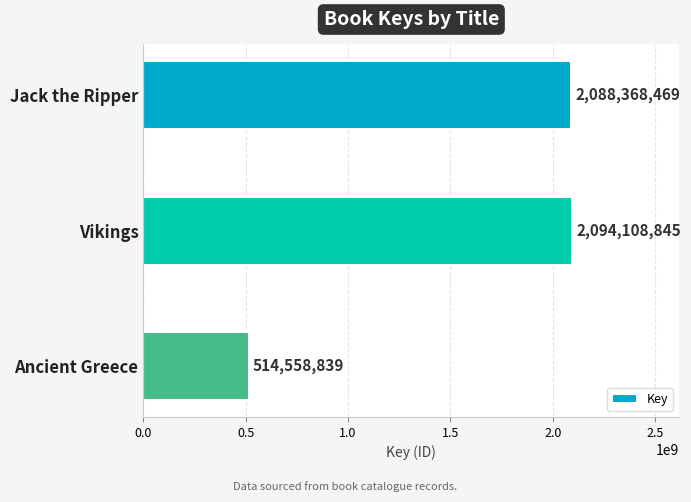

Rank the categories by value from lowest to highest.

Ancient Greece, Jack the Ripper, Vikings